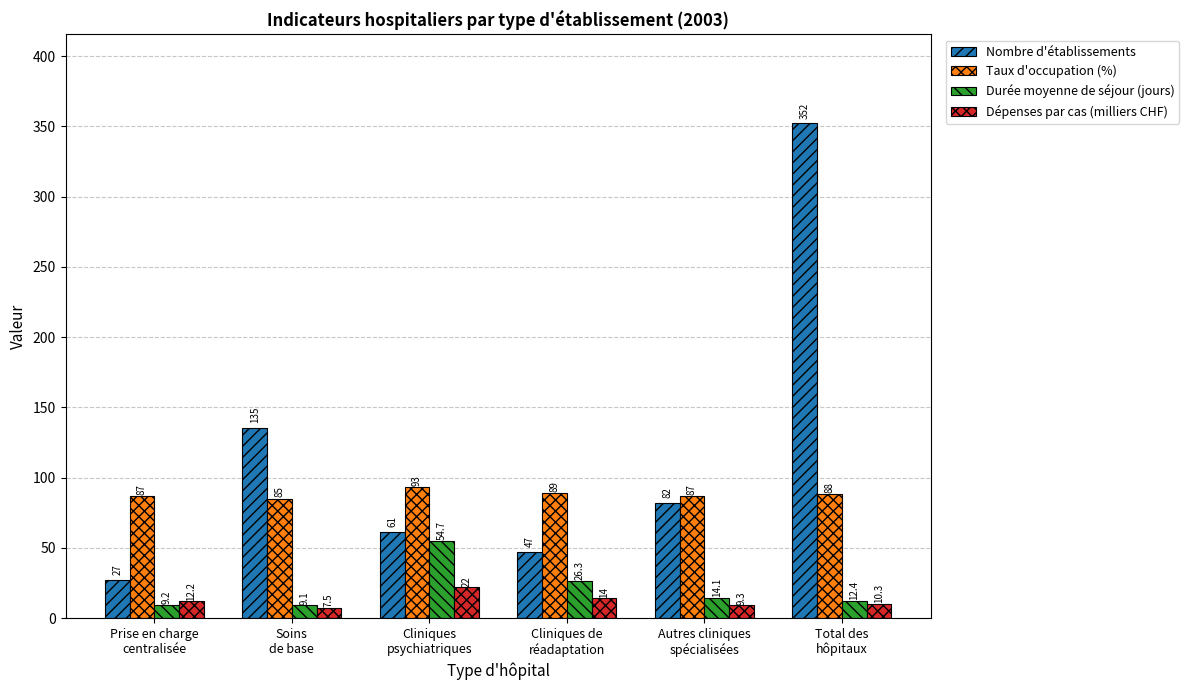

Which category has the lowest value in the Taux d'occupation (%) series?

Soins
de base